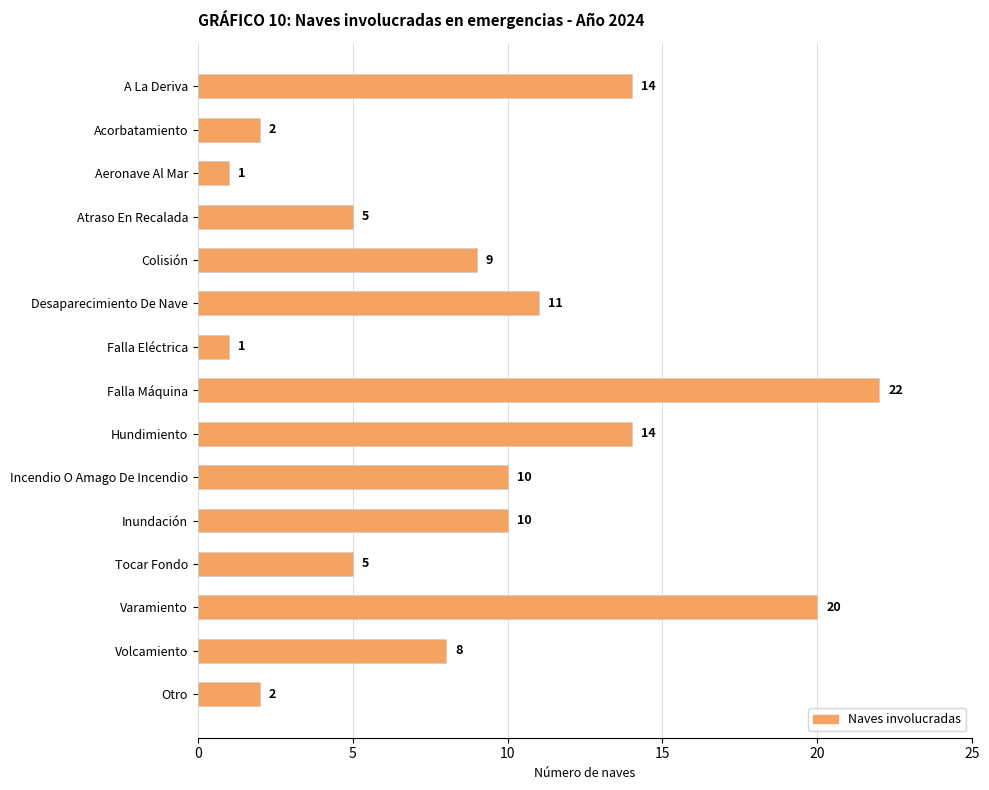

Reading top to bottom, what are all the values shown in this chart?

A La Deriva=14	Acorbatamiento=2	Aeronave Al Mar=1	Atraso En Recalada=5	Colisión=9	Desaparecimiento De Nave=11	Falla Eléctrica=1	Falla Máquina=22	Hundimiento=14	Incendio O Amago De Incendio=10	Inundación=10	Tocar Fondo=5	Varamiento=20	Volcamiento=8	Otro=2